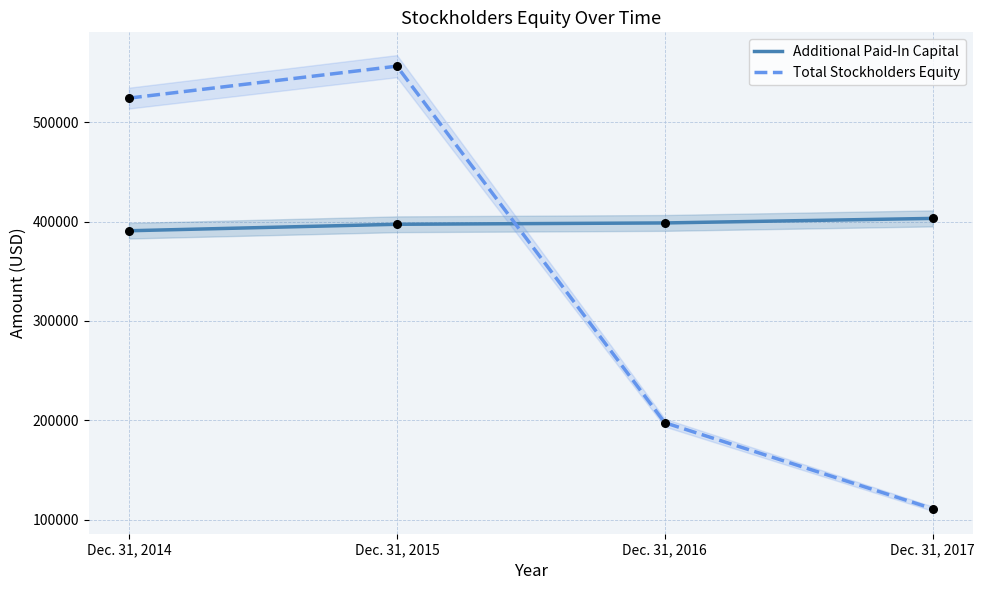

Which series has the largest Y range (max minus min)?

Total Stockholders Equity